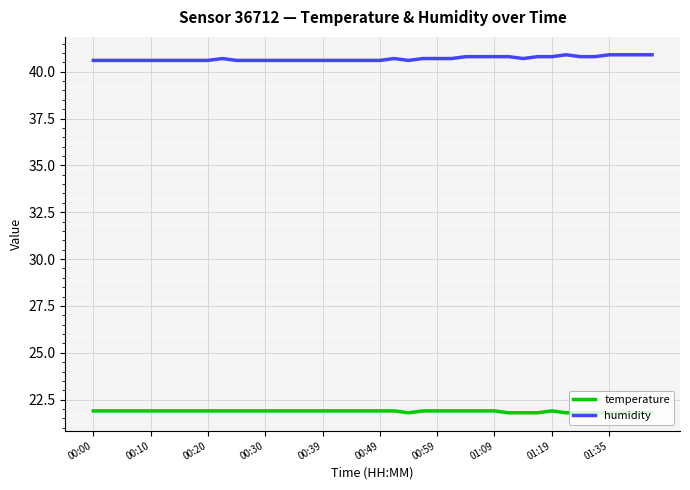

How many lines are shown in the chart?

2